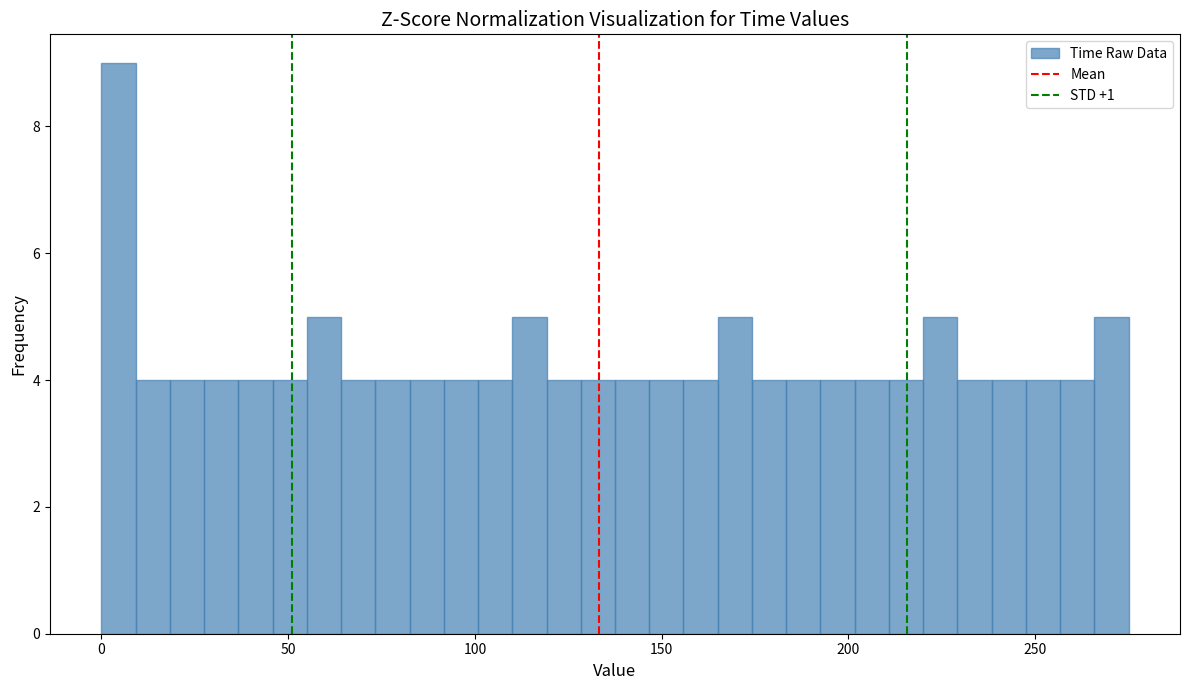

Read against the x-axis, roughly where is the centre of the tallest bar?

5